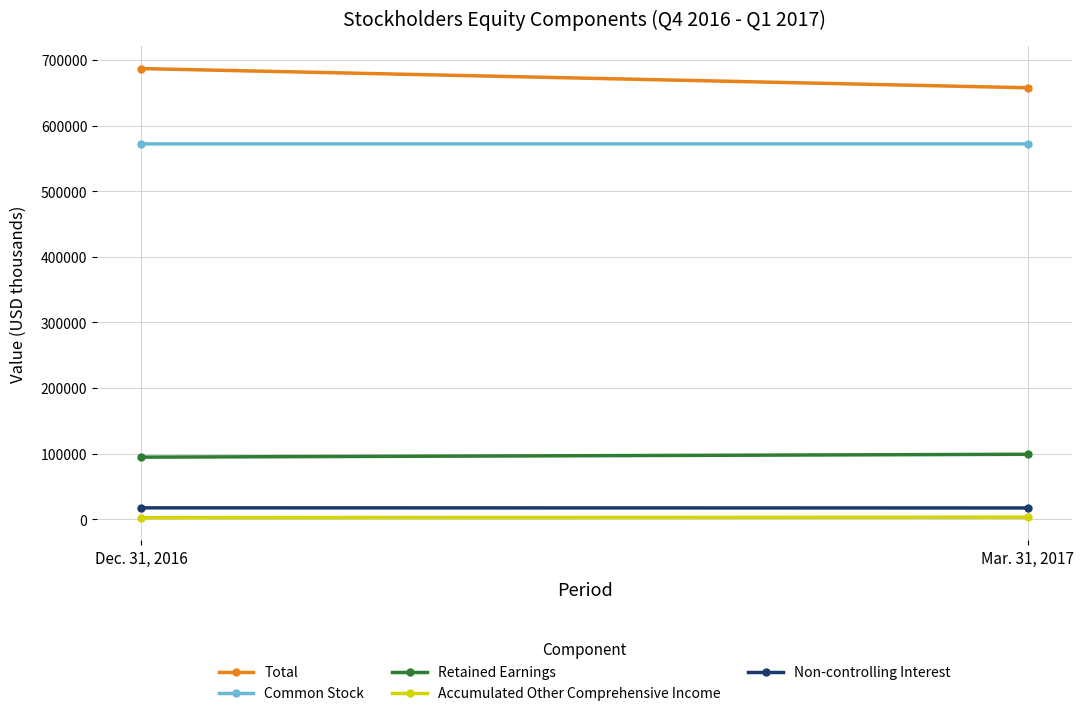

Between Mar. 31, 2017 and Dec. 31, 2016, which is larger?

Dec. 31, 2016